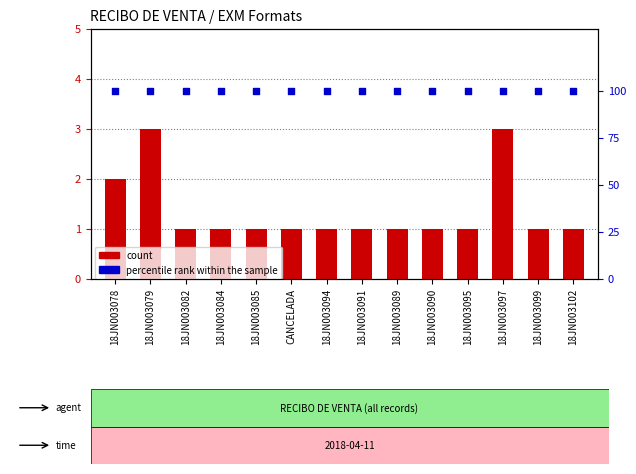

Which series contains the lowest Y value?

count